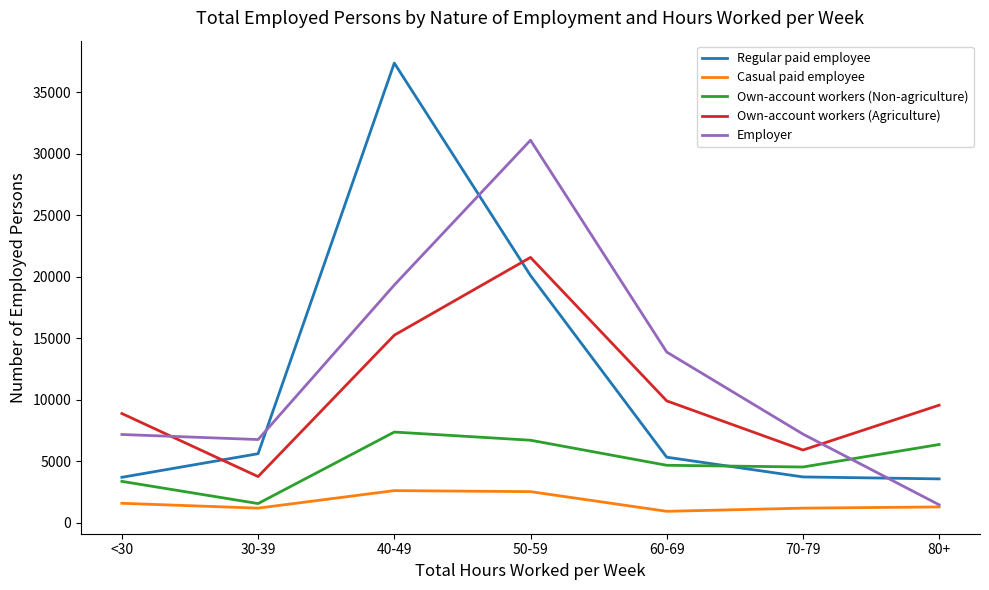

True or false: Casual paid employee and Own-account workers (Agriculture) cross at least once.

False